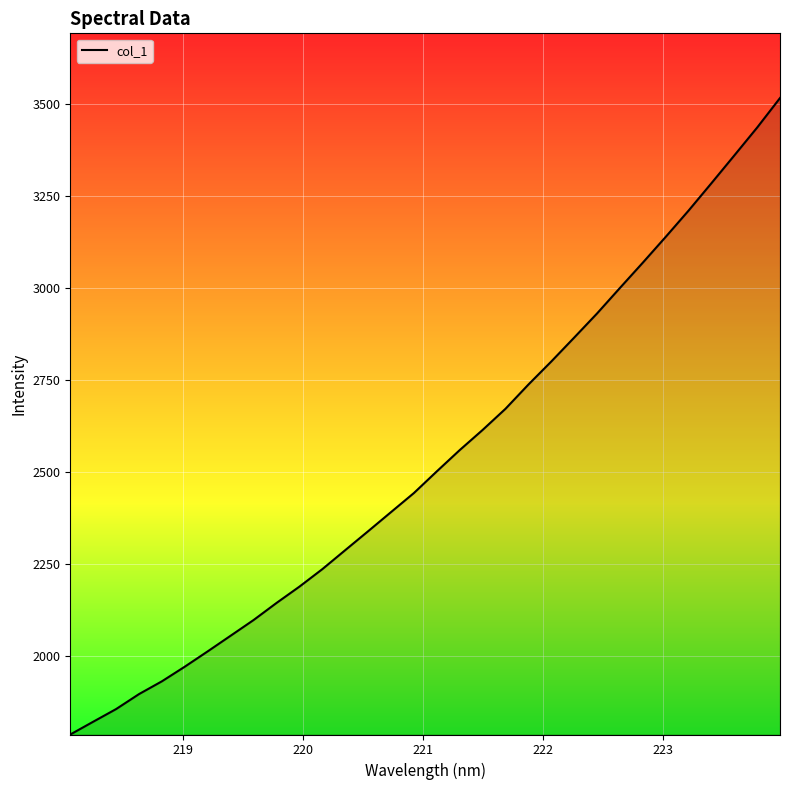

What is the greatest value displayed?

3517.1